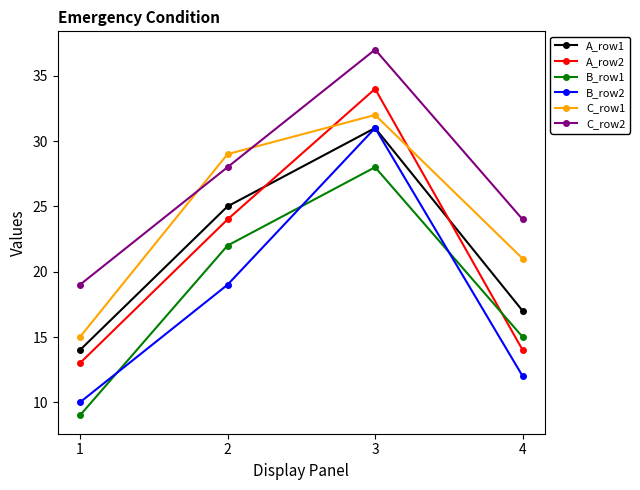

Which series has the largest total across all categories?

C_row2